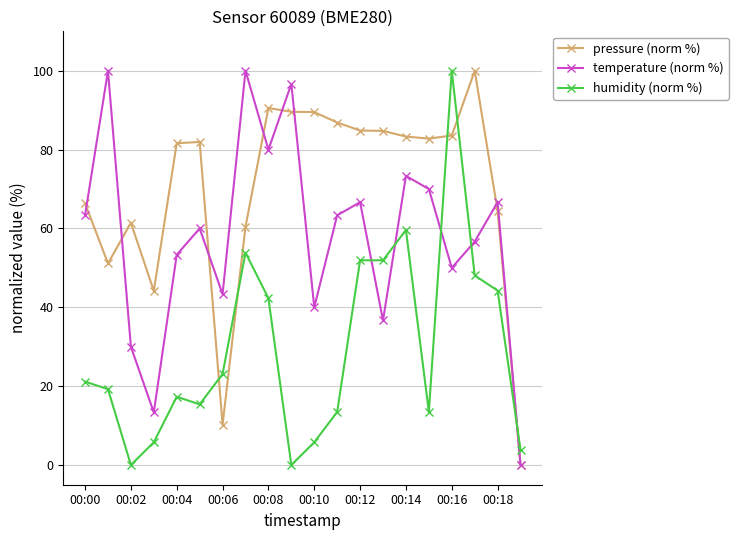

What is the difference between the maximum and minimum values in the humidity (norm %) series?

100.0